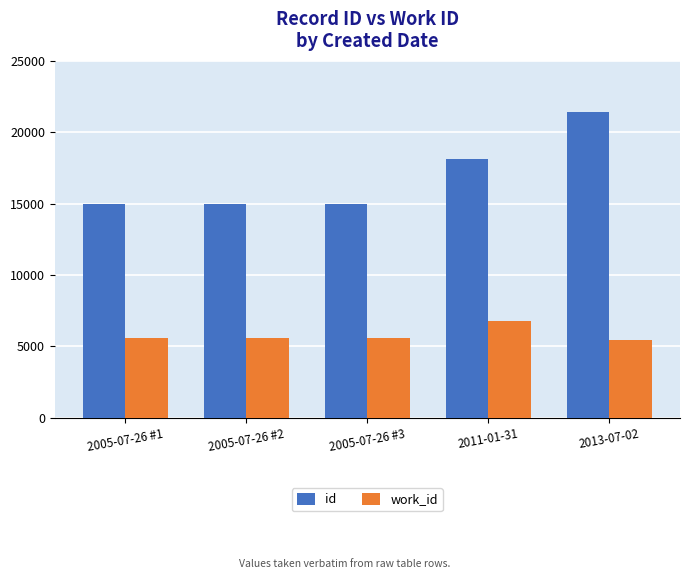

At how many categories does at least one series exceed 10535?

5